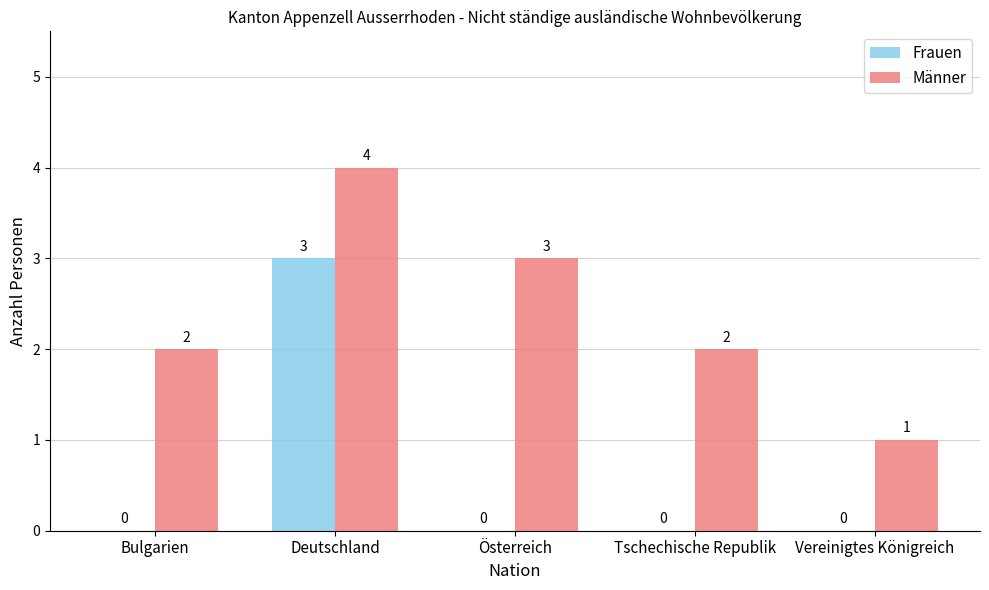

Is the value of Frauen at Vereinigtes Königreich greater than the value of Männer at Bulgarien?

No